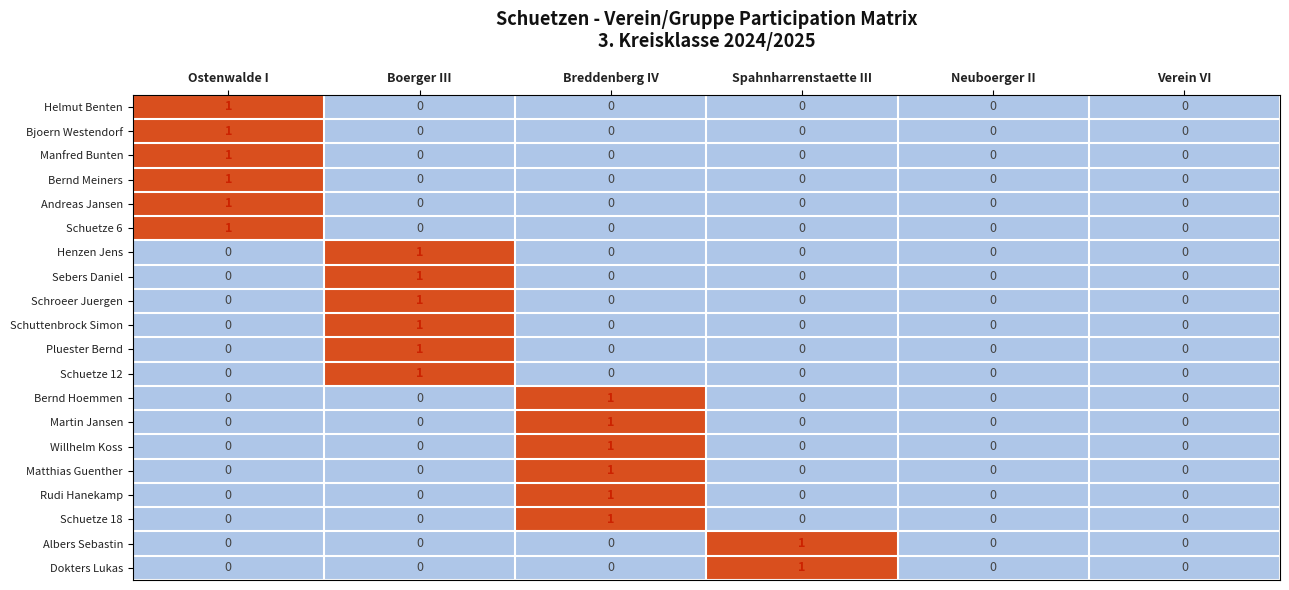

Is the value of Schuetze 12 at Spahnharrenstaette III greater than the value of Henzen Jens at Boerger III?

No